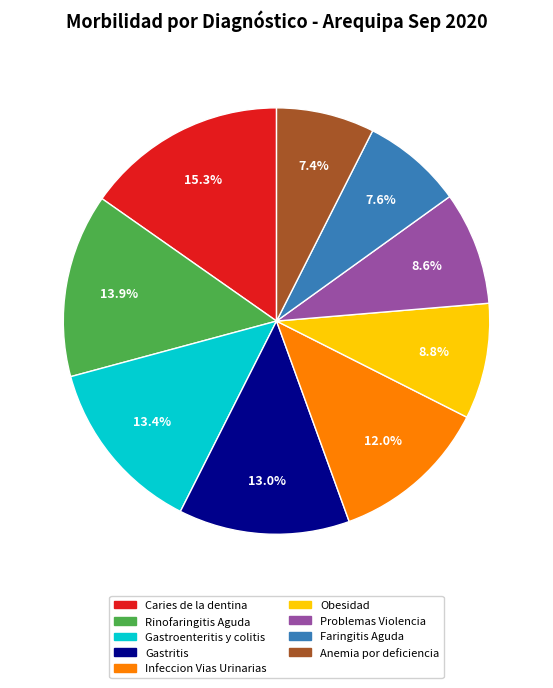

Combined, do Obesidad and Anemia por deficiencia account for over 50%?

No